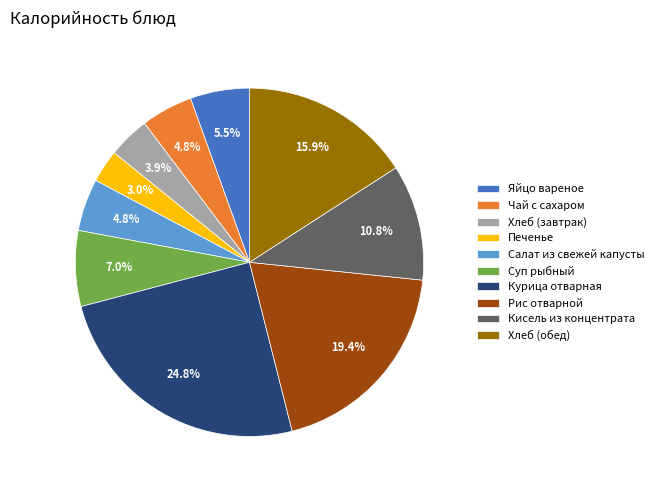

To the nearest percent, what is the average slice percentage?

10%